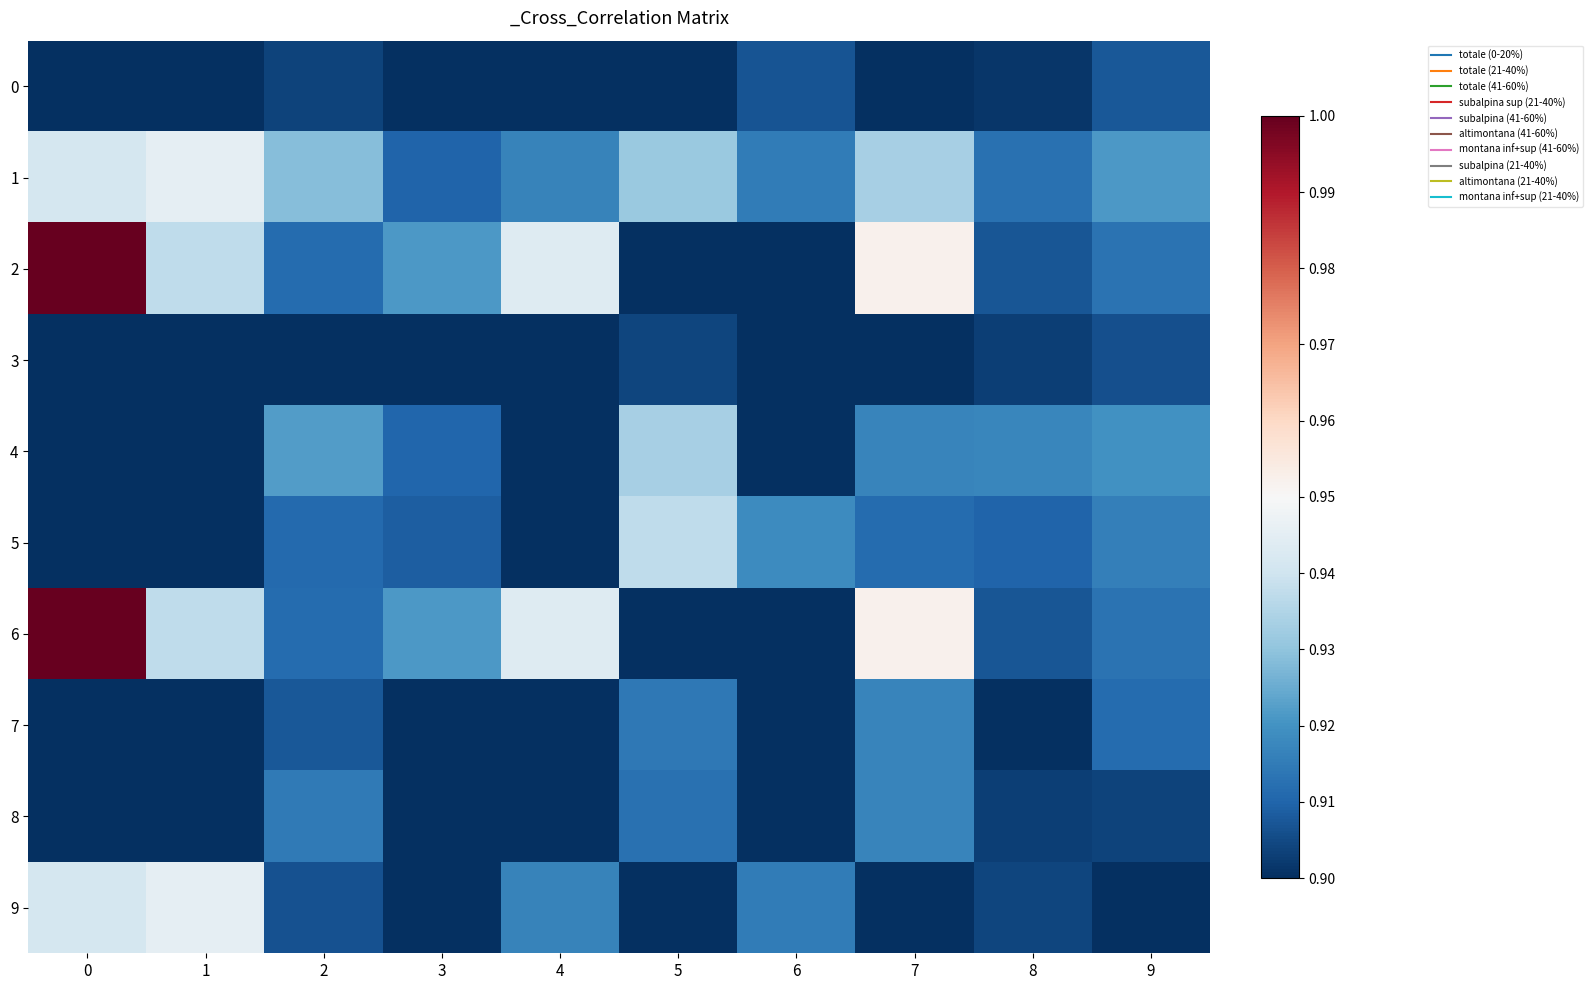

Which series has the largest total across all categories?

2